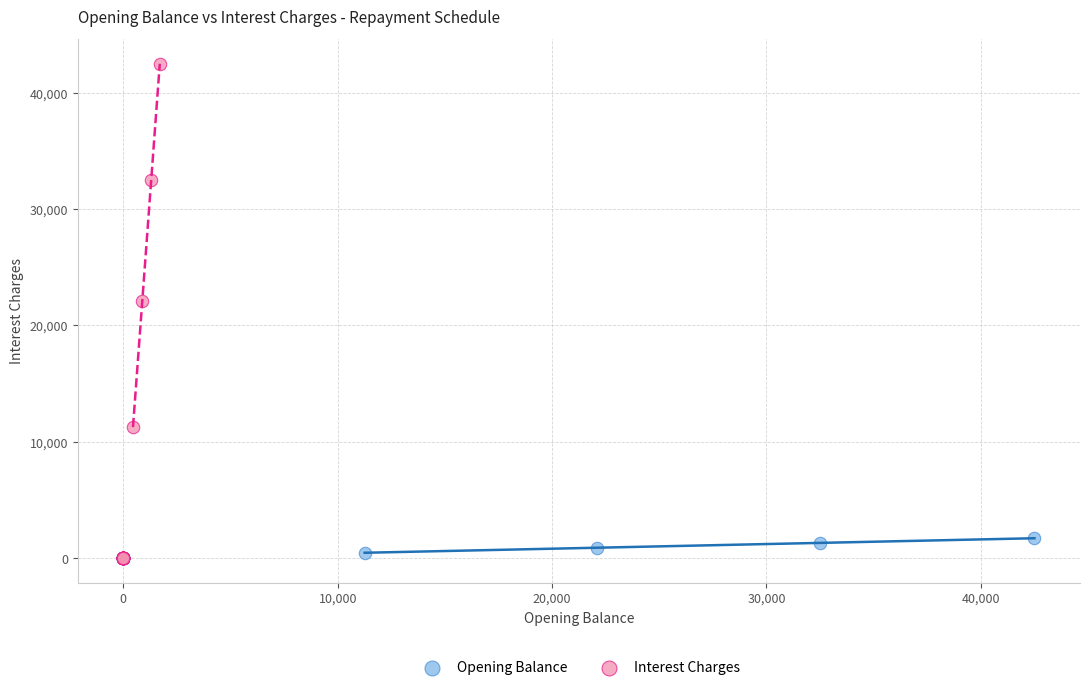

What are all the series names shown in the legend?

Opening Balance, Interest Charges